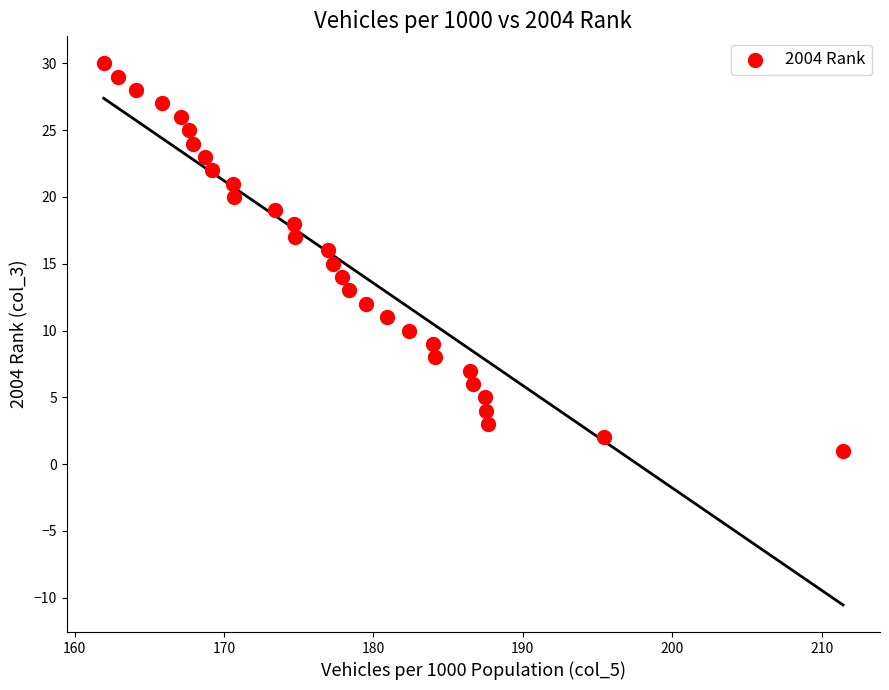

How many data points are displayed?

30